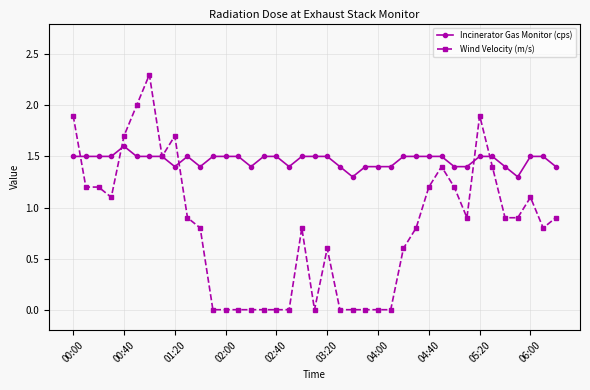

How many lines are shown in the chart?

2